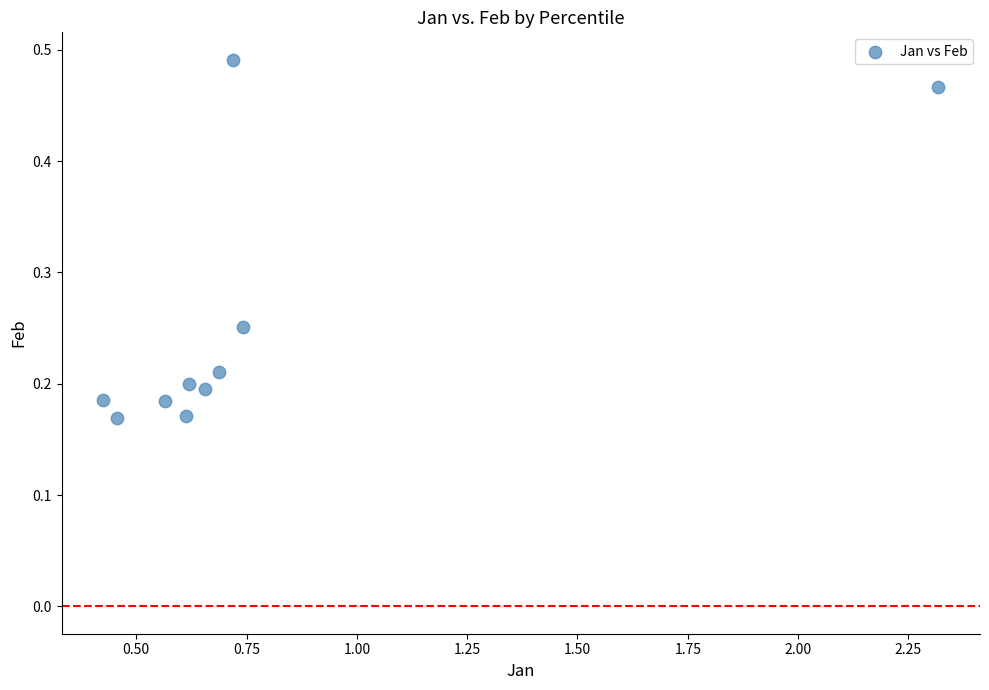

What is the range of X values (max minus min)?

1.9